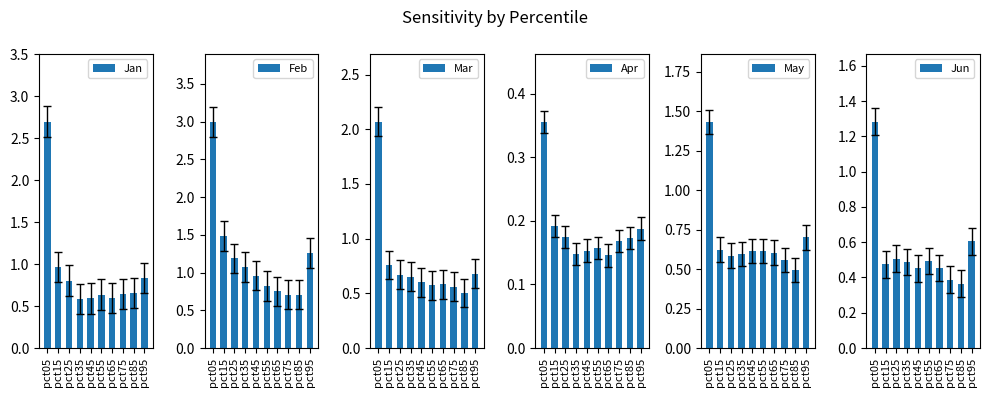

What are all the series names shown in the legend?

Jan, Feb, Mar, Apr, May, Jun